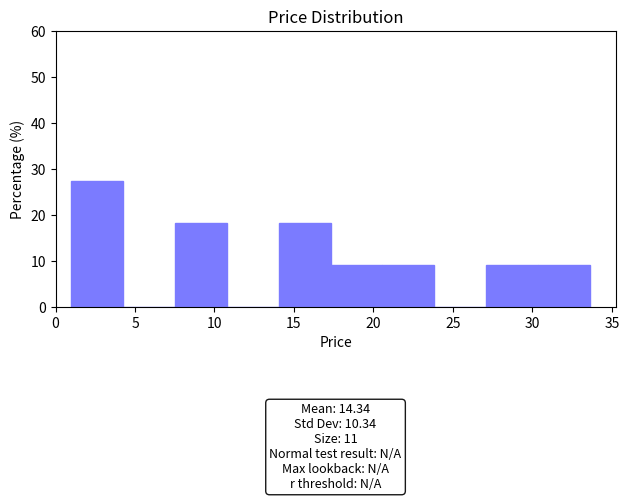

Which range on the x-axis has the tallest bar?

1.0 to 4.5